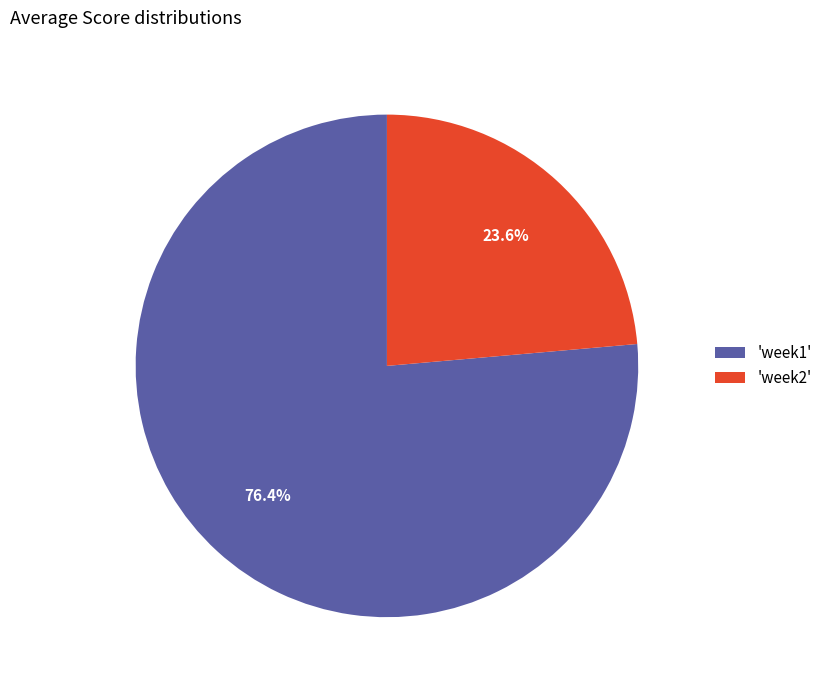

Does any single category account for the majority?

Yes